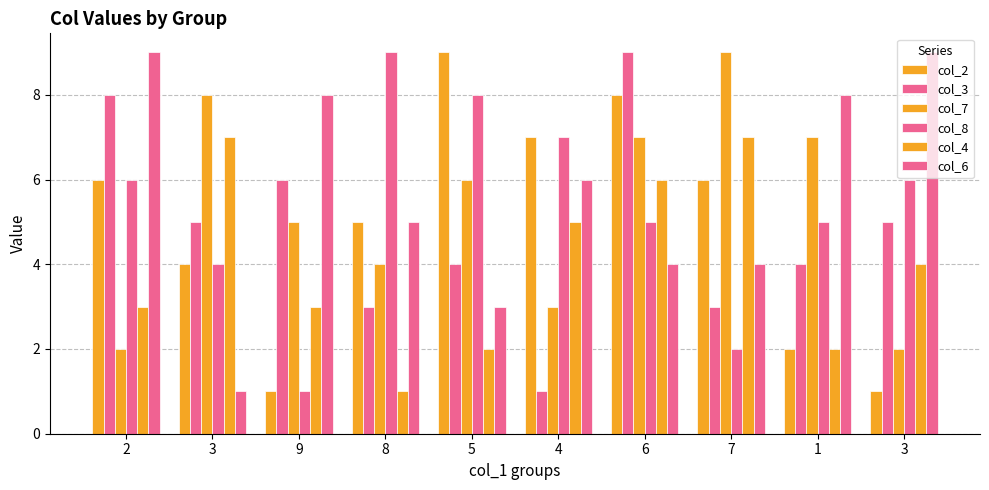

What is the maximum value for col_7?

9